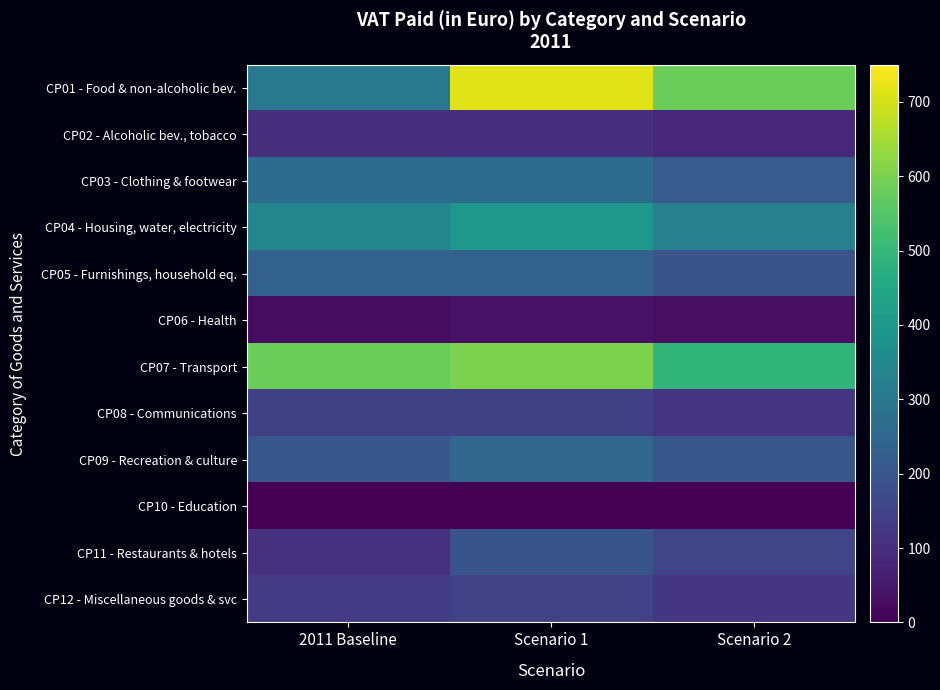

Between 2011 Baseline and Scenario 1, which is larger?

Scenario 1